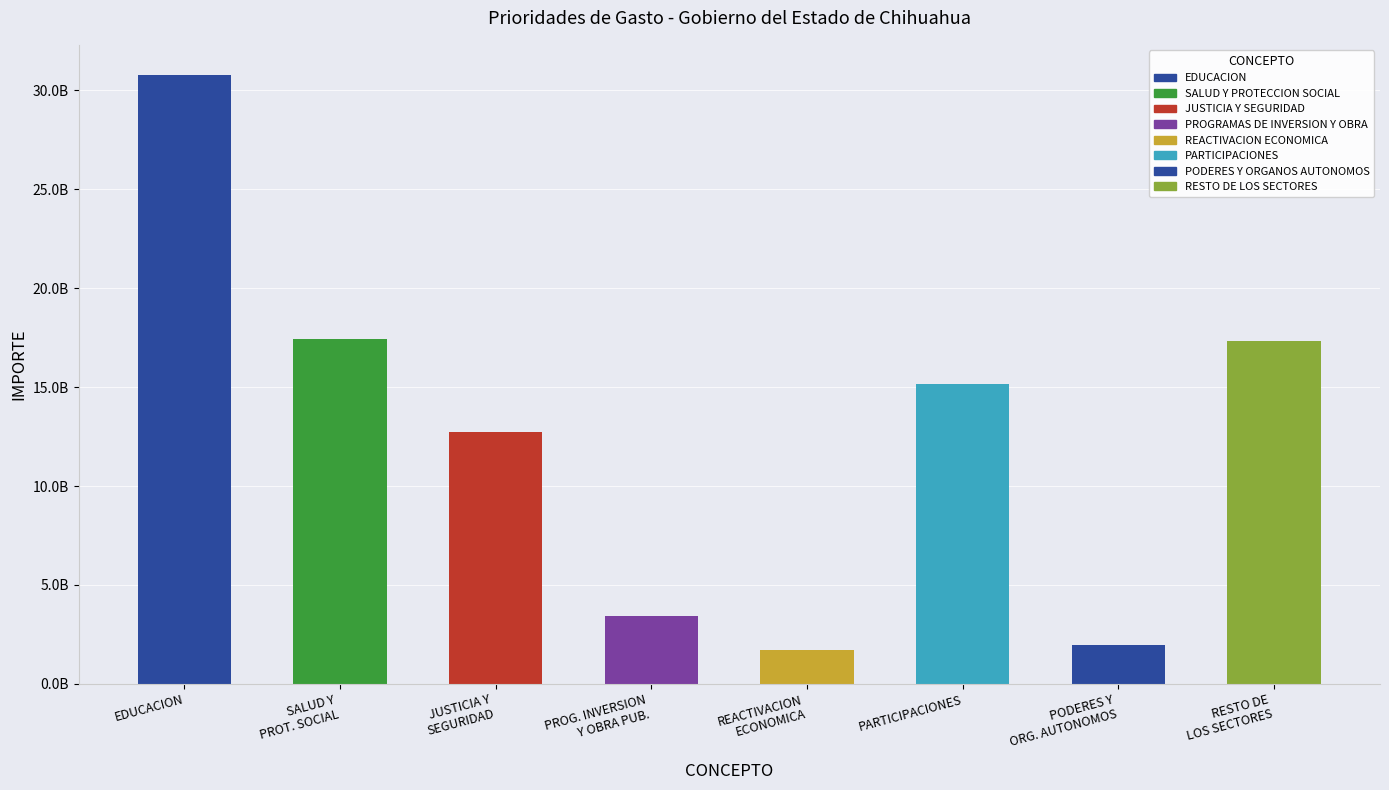

At which label is the value closest to 16237923000?

PARTICIPACIONES